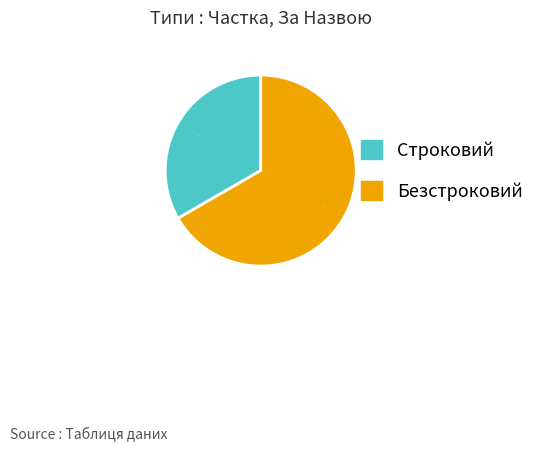

Count the number of slices in the pie.

2